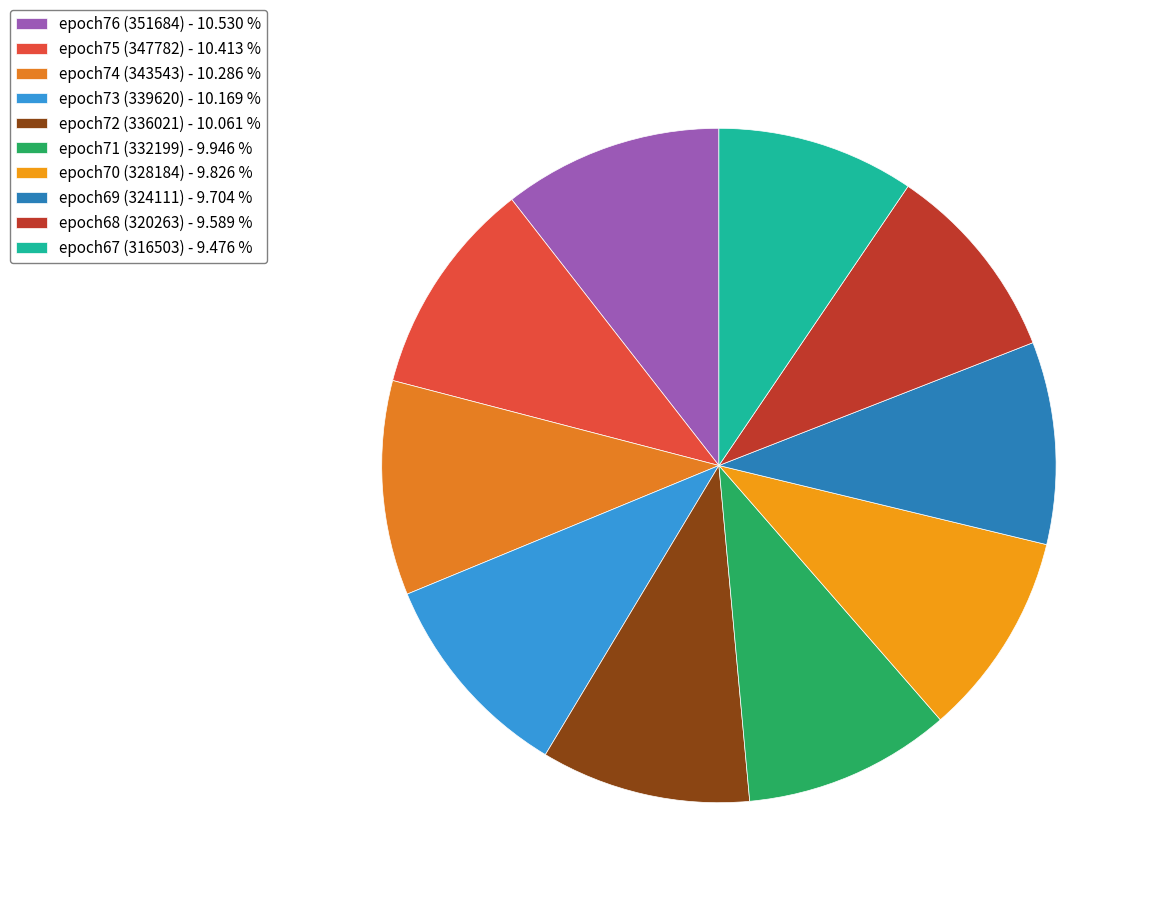

What percentage is the epoch71 (332199) slice, to the nearest percent?

10%